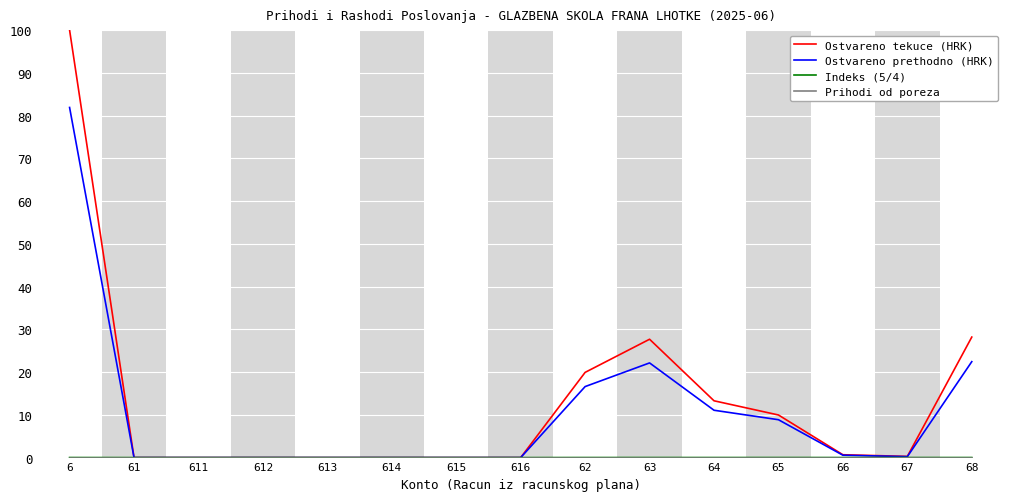

What is the sum of all Ostvareno tekuce (HRK) values?

200.0